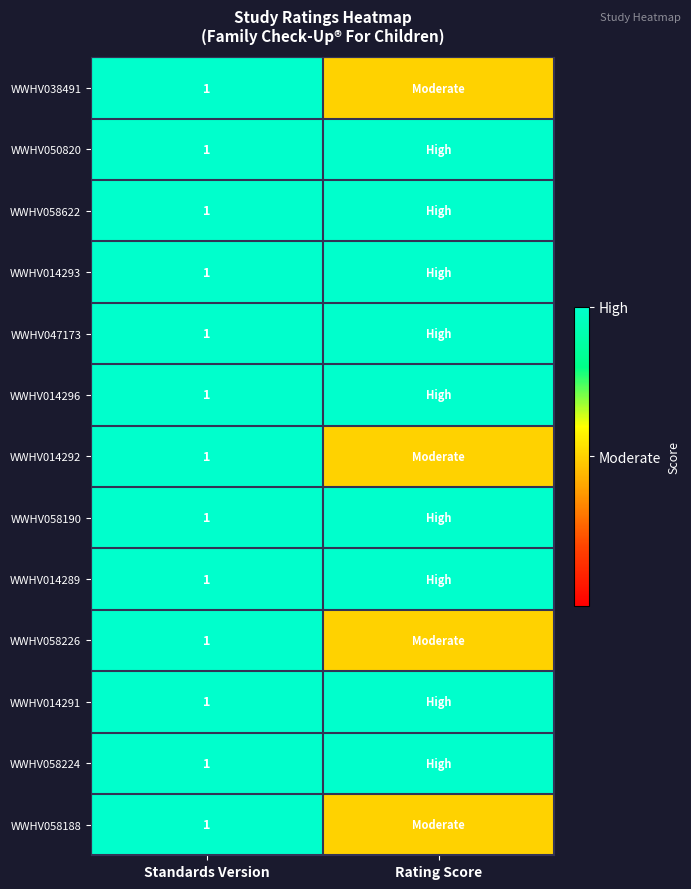

What is the total value across all series at Standards Version?

13.0